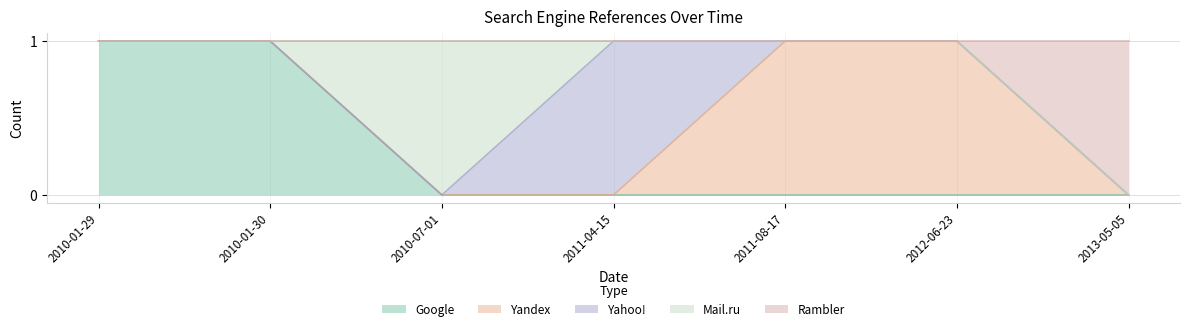

Is the value of Yandex at 2011-08-17 greater than the value of Google at 2013-05-05?

Yes